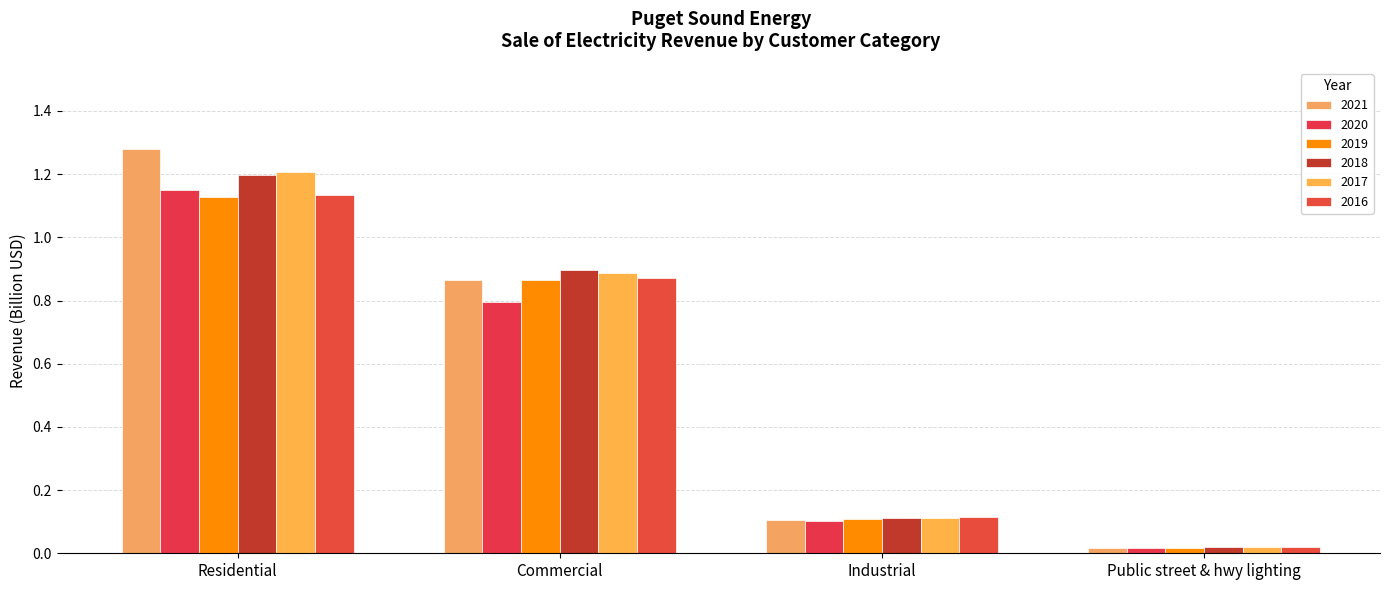

Which series changed the most between Commercial and Industrial?

2018